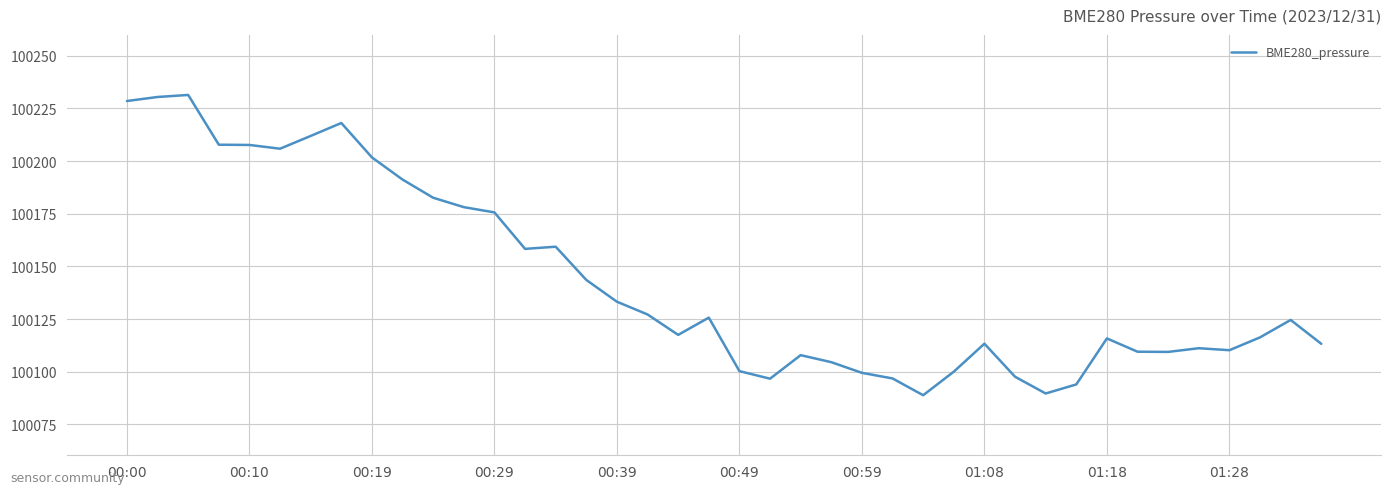

What is the greatest value displayed?

100231.4